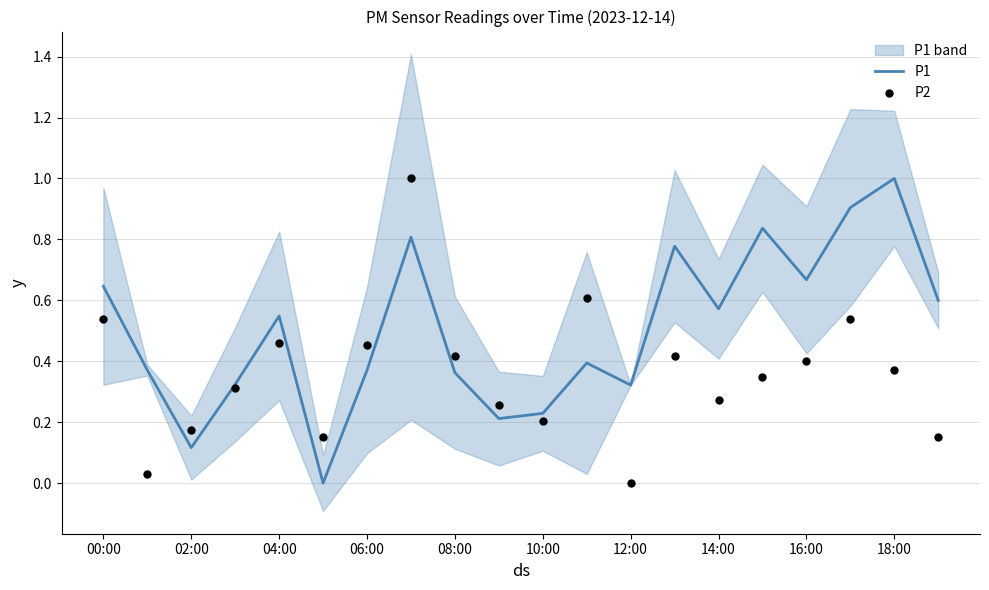

True or false: P1 has a value of 0.0 at 02:00.

False